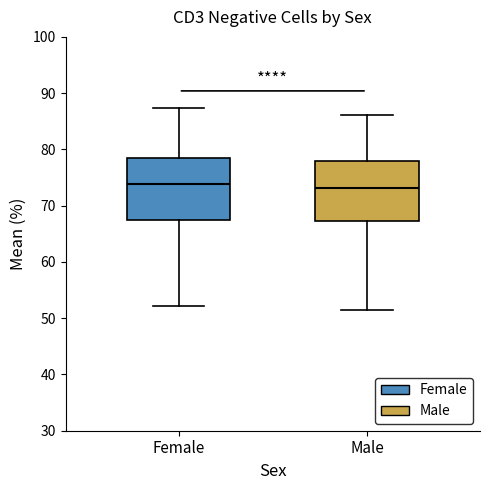

Where does the upper whisker of the box for Male end on the y-axis? The values are not printed on the chart, so give them approximately, as read against the axis.

86